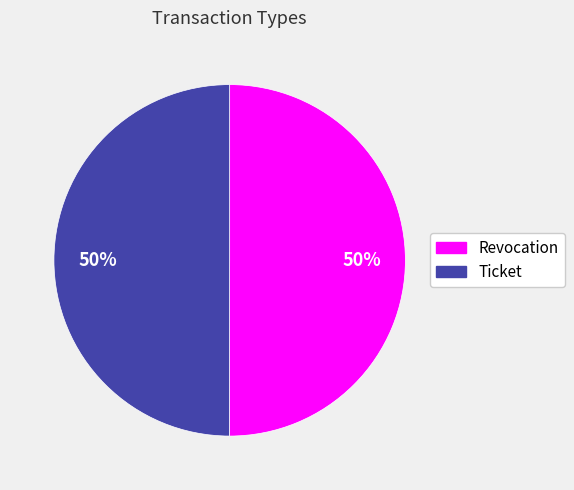

To the nearest percent, what portion does Revocation represent?

50%